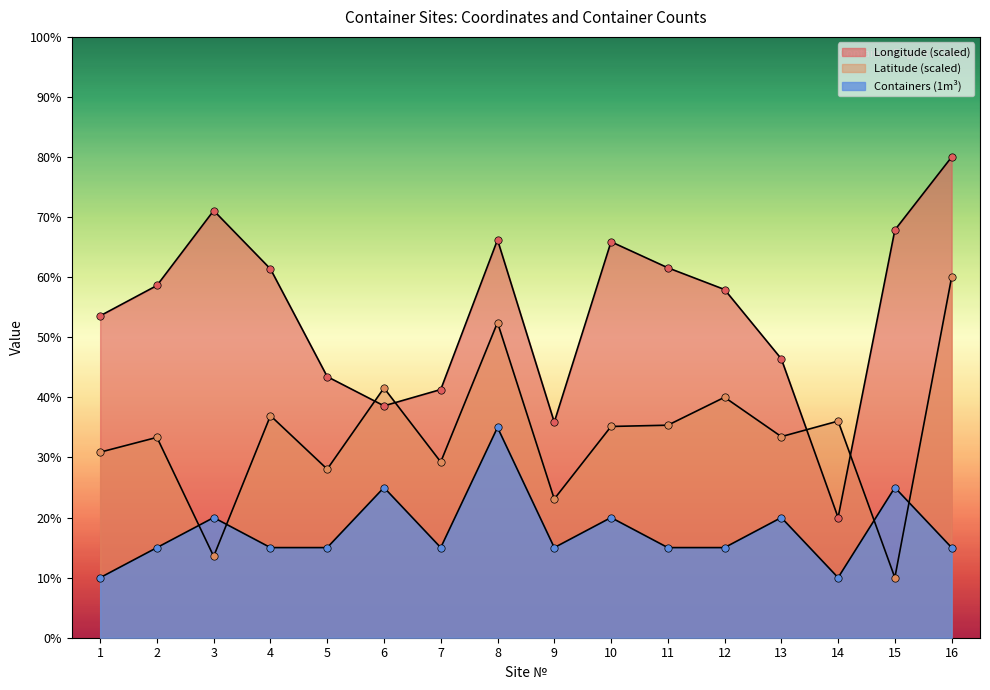

Which series has the largest Y range (max minus min)?

Longitude